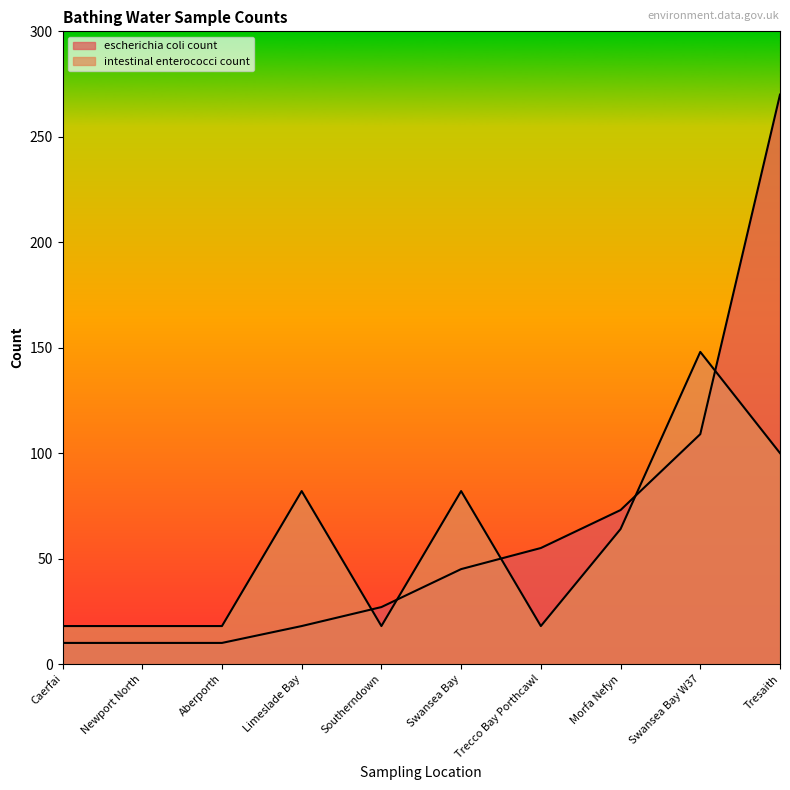

True or false: intestinal enterococci count has more than 0 interior local peaks.

True